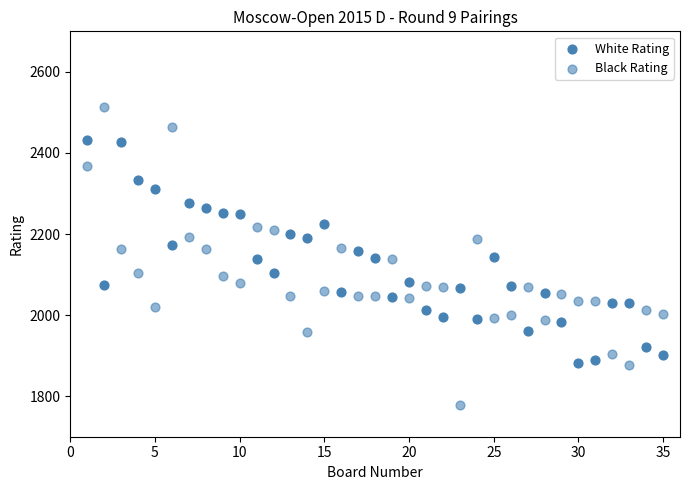

How many data points are displayed?

70